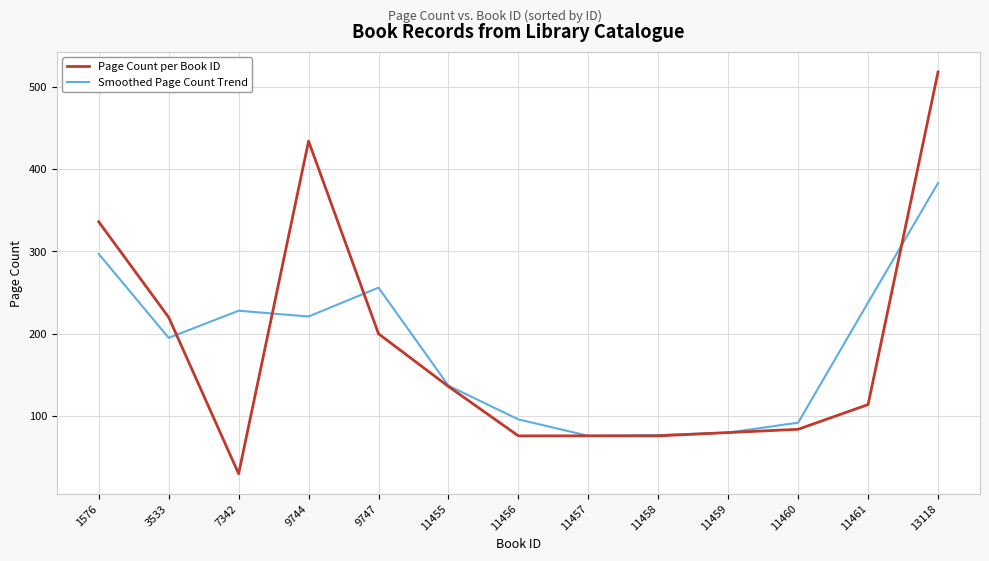

List the series in order of their peak value, highest first.

Page Count per Book ID, Smoothed Page Count Trend